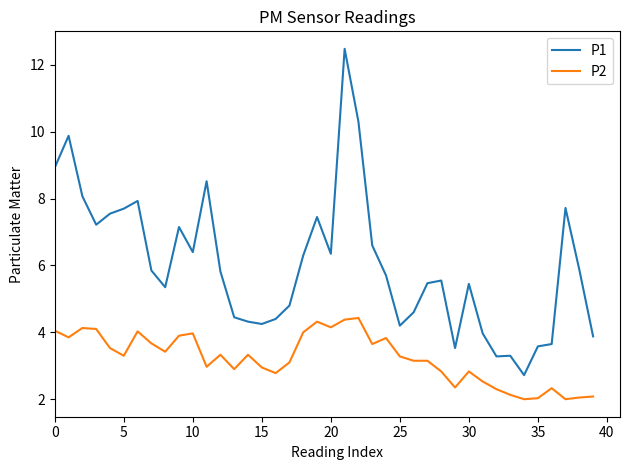

True or false: P1 and P2 intersect in this chart.

False